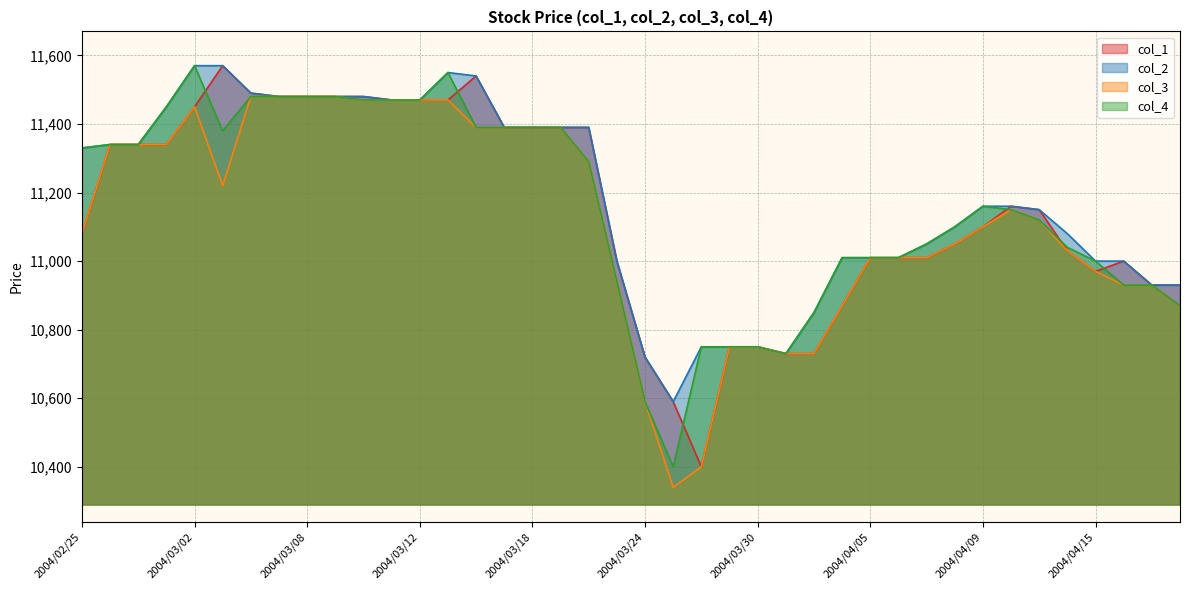

True or false: col_1 has more than 0 points higher than both neighbors.

True